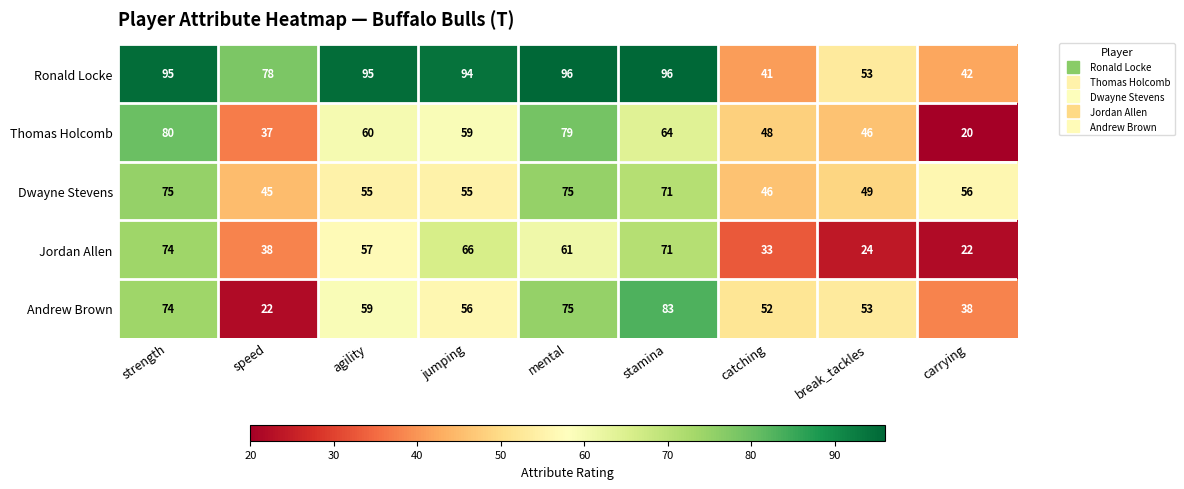

True or false: Andrew Brown has a value of 53 at break_tackles.

True